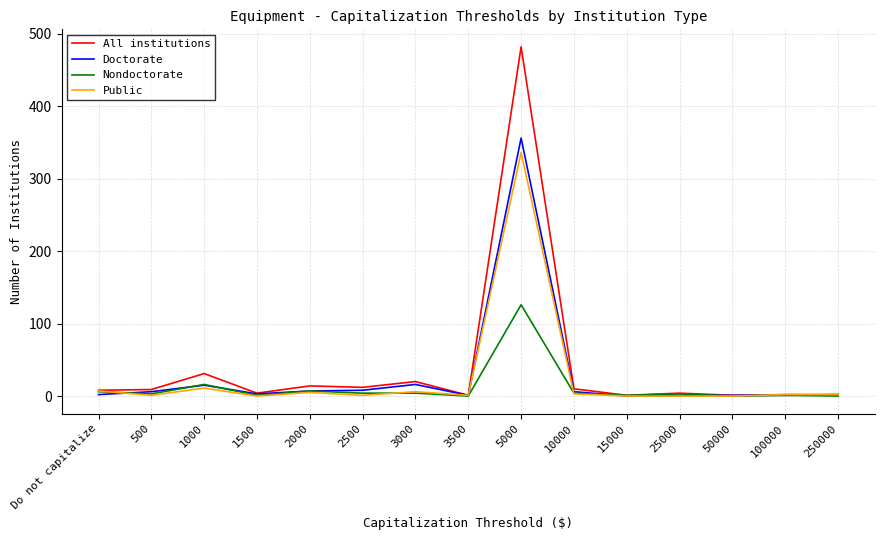

What is the difference between the Nondoctorate values at 3500 and 25000?

3